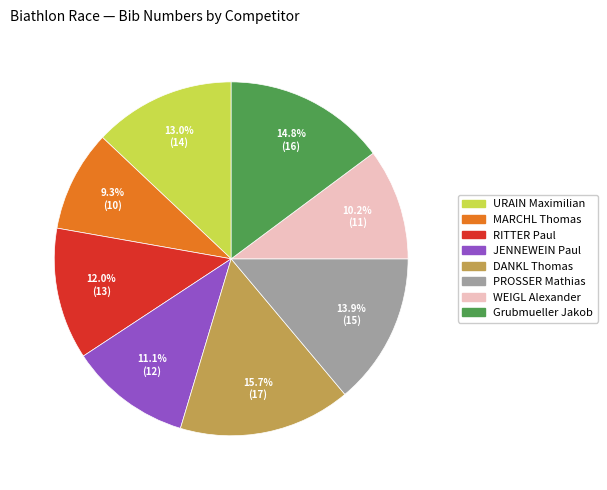

Rank the categories by value from highest to lowest.

DANKL Thomas, Grubmueller Jakob, PROSSER Mathias, URAIN Maximilian, RITTER Paul, JENNEWEIN Paul, WEIGL Alexander, MARCHL Thomas